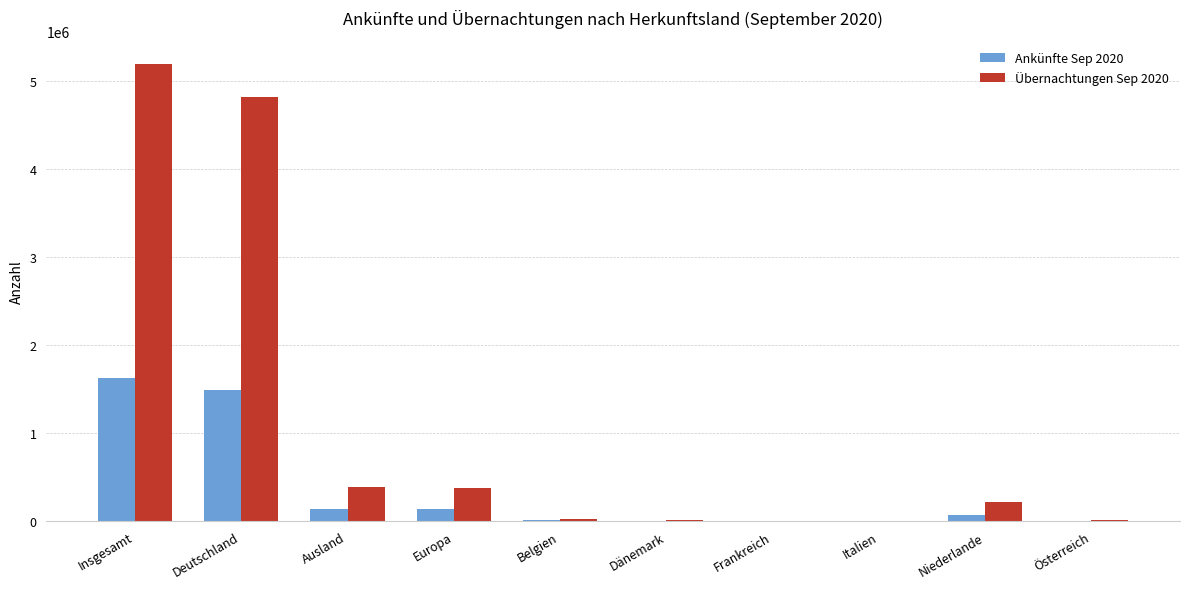

Which label corresponds to the largest value in the chart?

Insgesamt